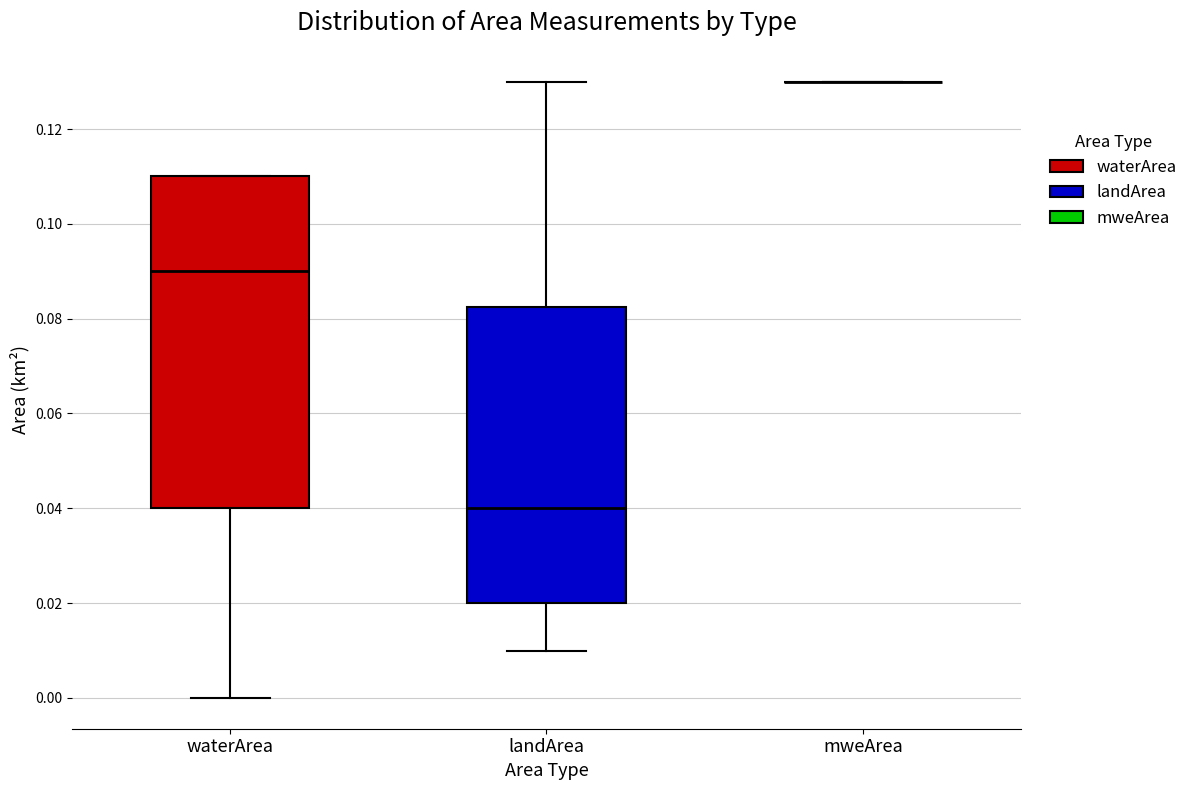

Reading left to right, transcribe this box plot: for each box, give where its median line is, the range the box spans, and where its two whiskers end, as read against the y-axis. The values are not printed on the chart, so give them approximately, as read against the axis.

waterArea: median 0.090, box 0.040 to 0.110, whiskers 0.000 to 0.110
landArea: median 0.040, box 0.020 to 0.082, whiskers 0.010 to 0.130
mweArea: box collapsed to a line at 0.130, whiskers 0.130 to 0.130